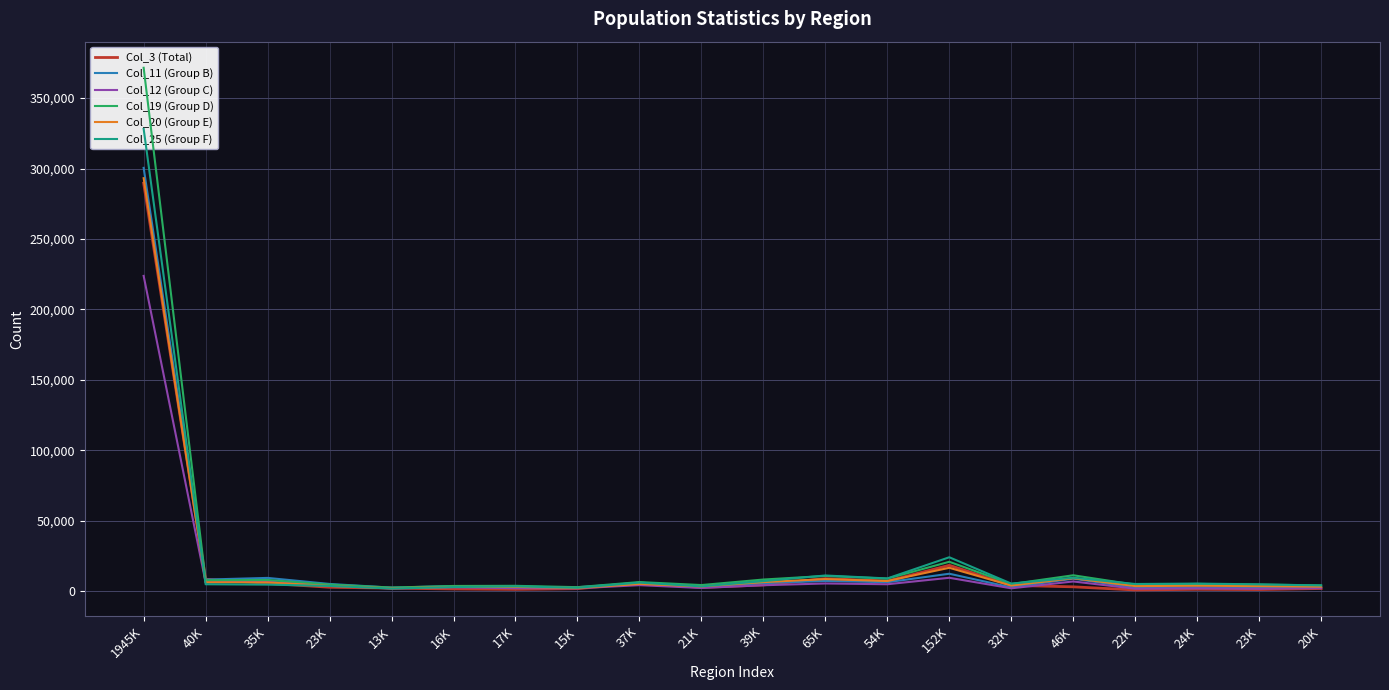

What is the difference between the maximum and minimum values in the Col_20 (Group E) series?

290898